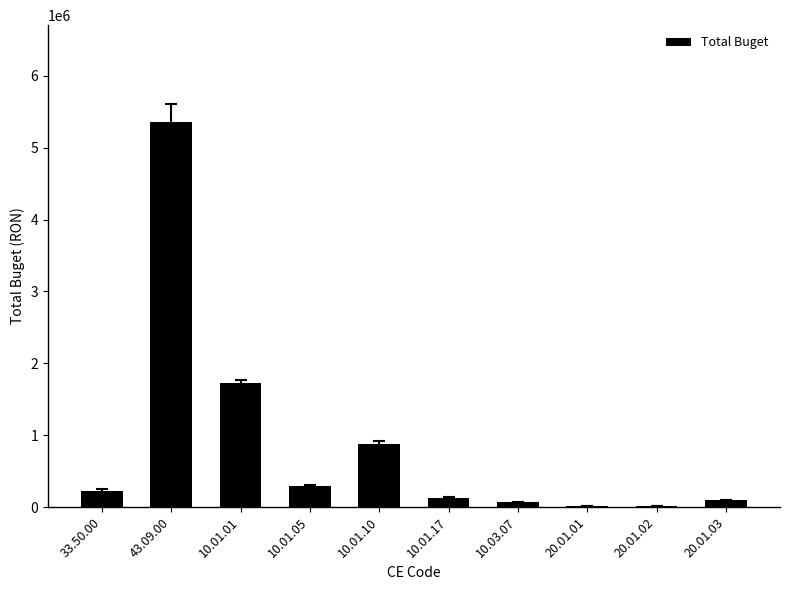

Where is the data nearest to the value 2687000?

10.01.01